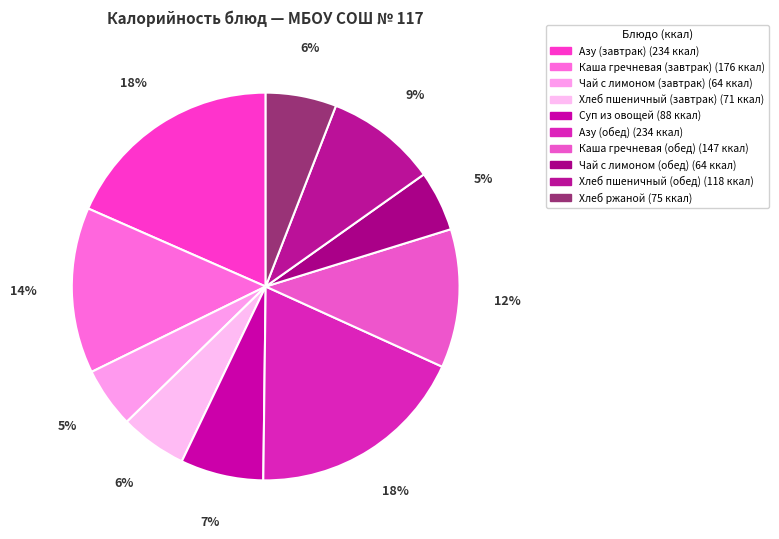

True or false: Хлеб пшеничный (обед) accounts for 21% of the total.

False